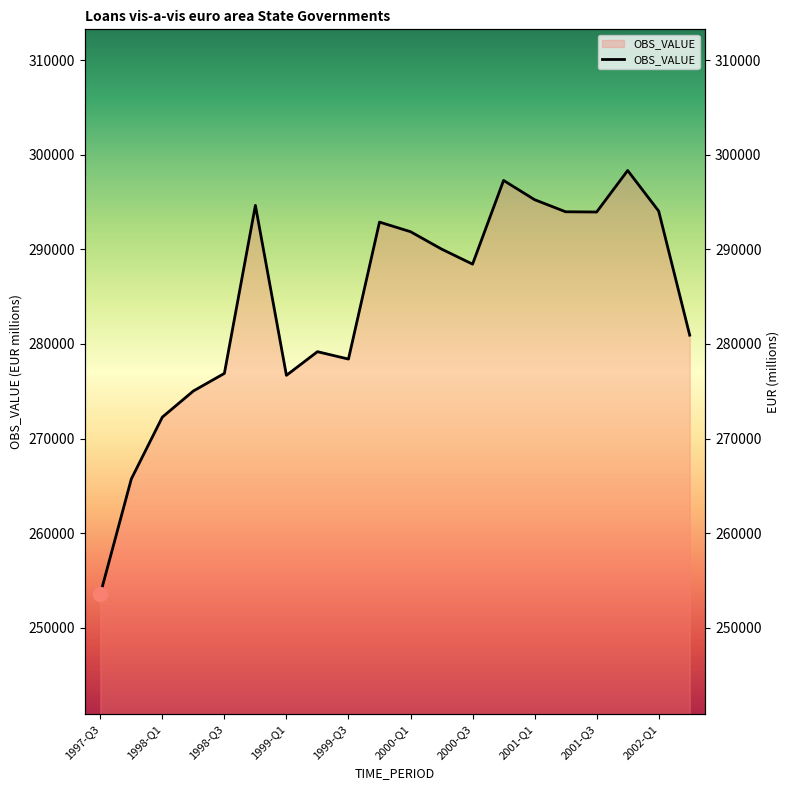

At which category does the data reach its first local valley?

1999-Q1